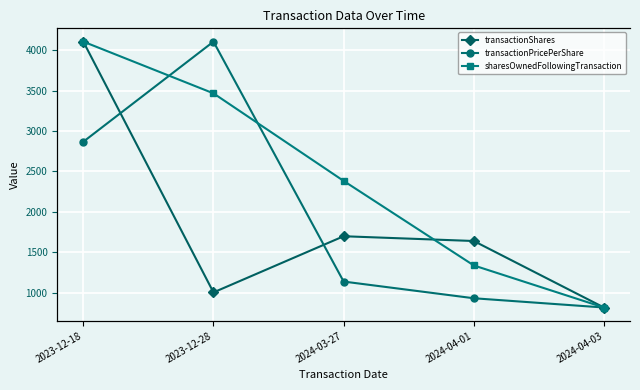

What are all the series names shown in the legend?

transactionShares, transactionPricePerShare, sharesOwnedFollowingTransaction